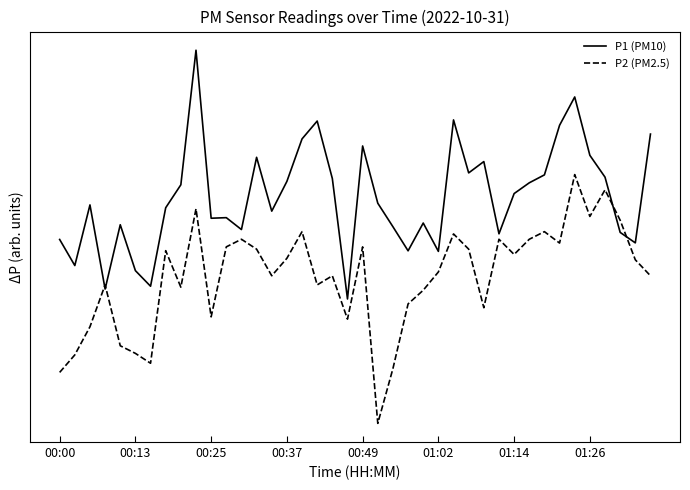

What is the average value of the P2 (PM2.5) series?

0.6